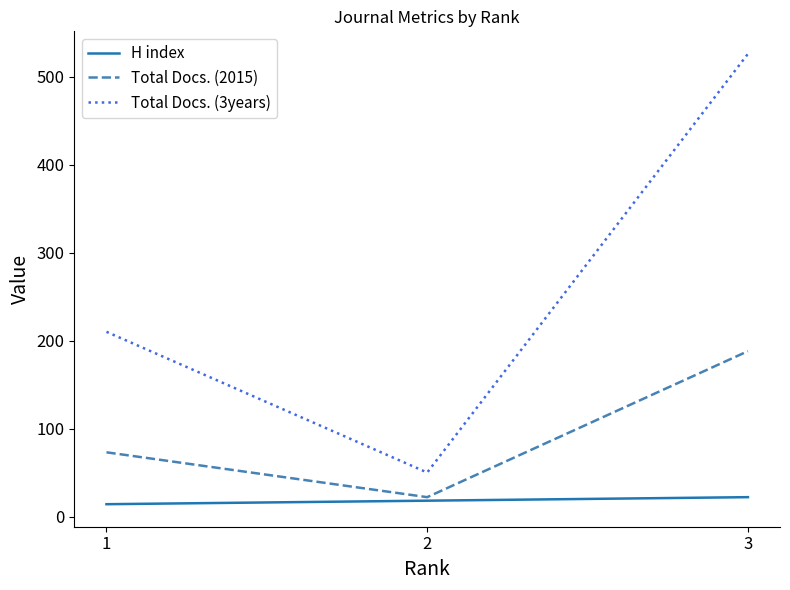

At how many categories does at least one series exceed 62?

2